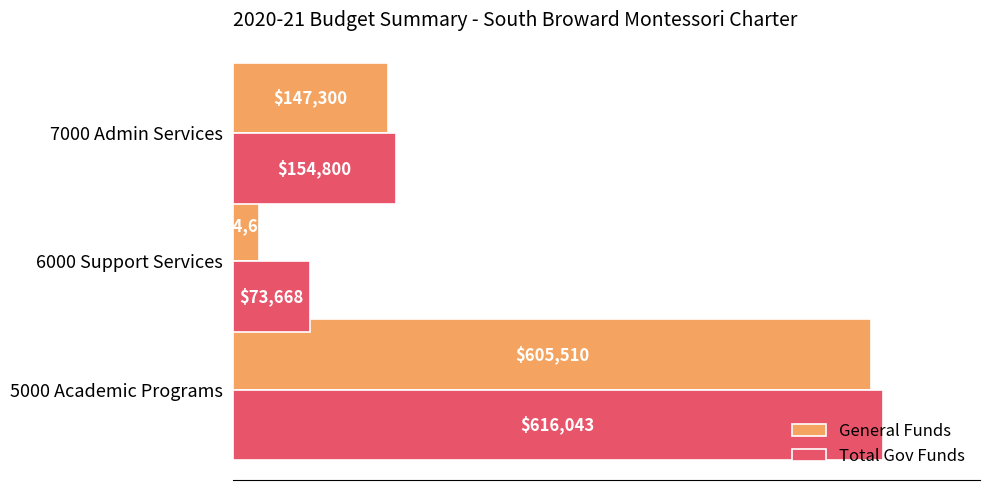

At which label is General Funds closest to 315088?

7000 Admin Services